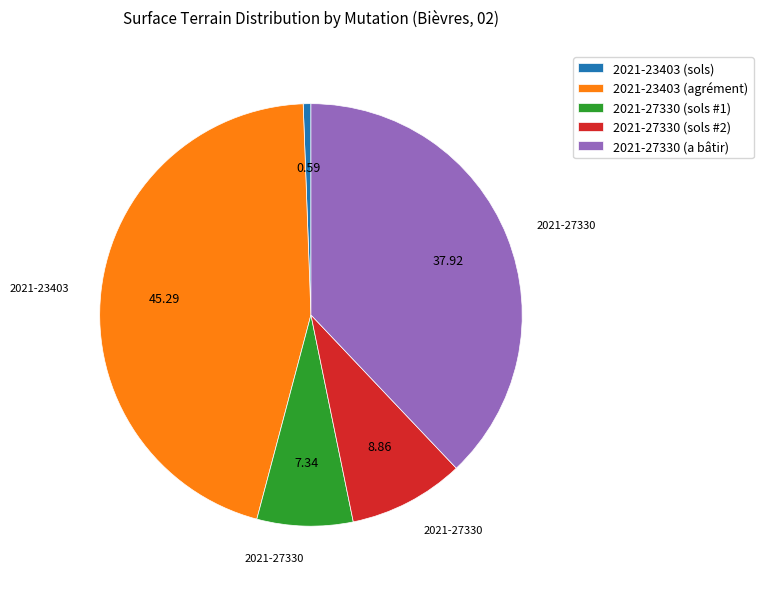

Combined, do 2021-27330 (sols #2) and 2021-23403 (agrément) account for over 50%?

Yes